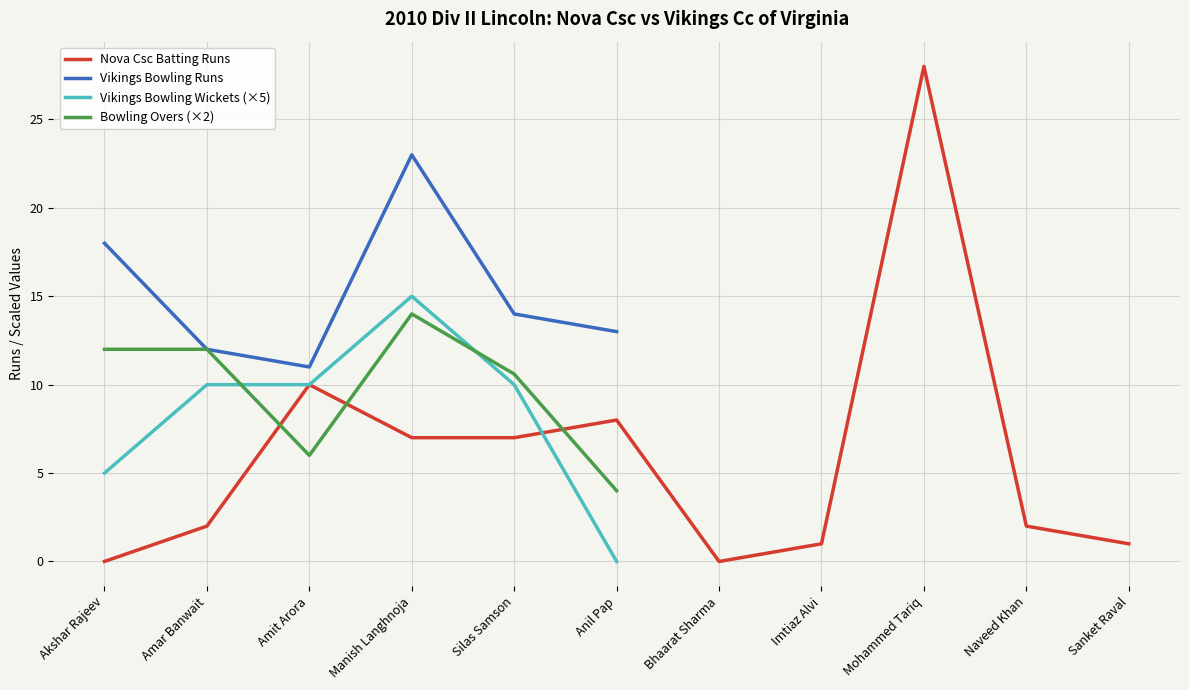

At which category does the chart reach its minimum across all series?

Akshar Rajeev